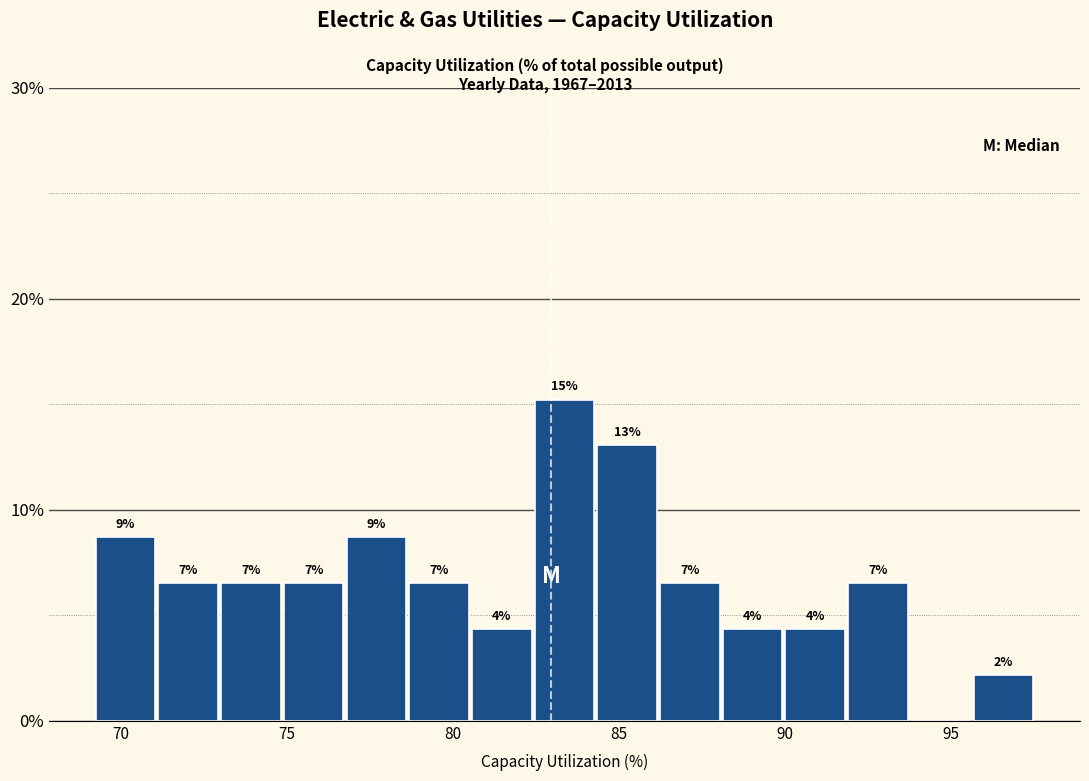

Read against the x-axis, roughly where is the centre of the tallest bar?

83.5